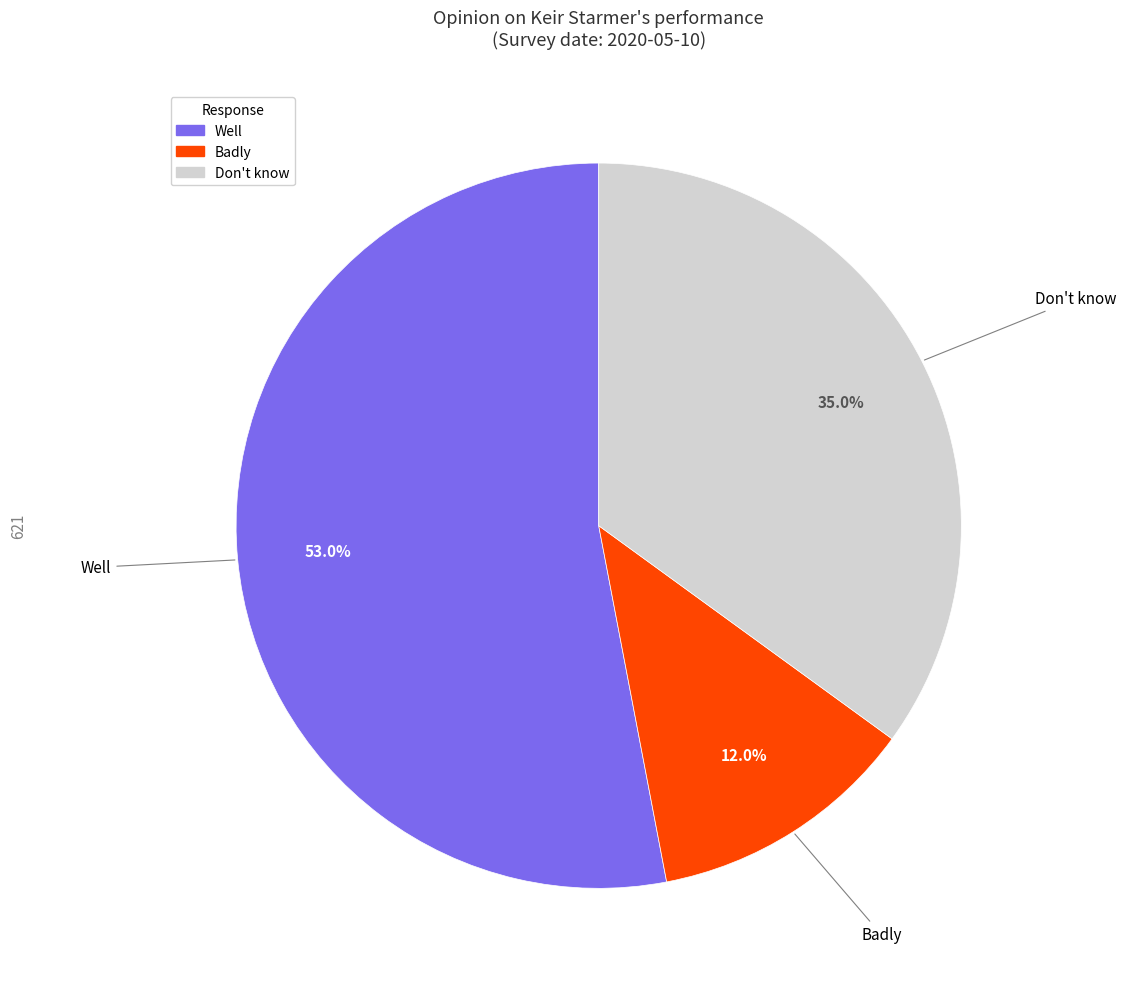

What is the total percentage of Well and Badly?

65.0%